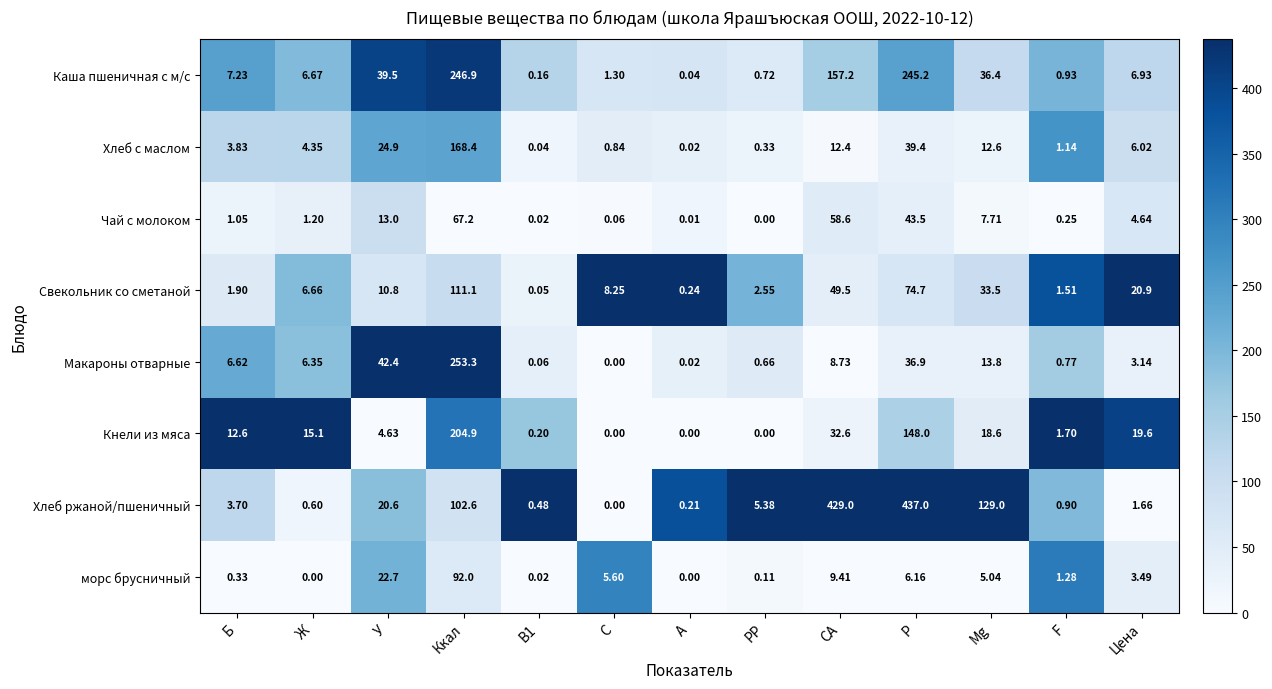

At which category is the sum across all series the highest?

Ккал